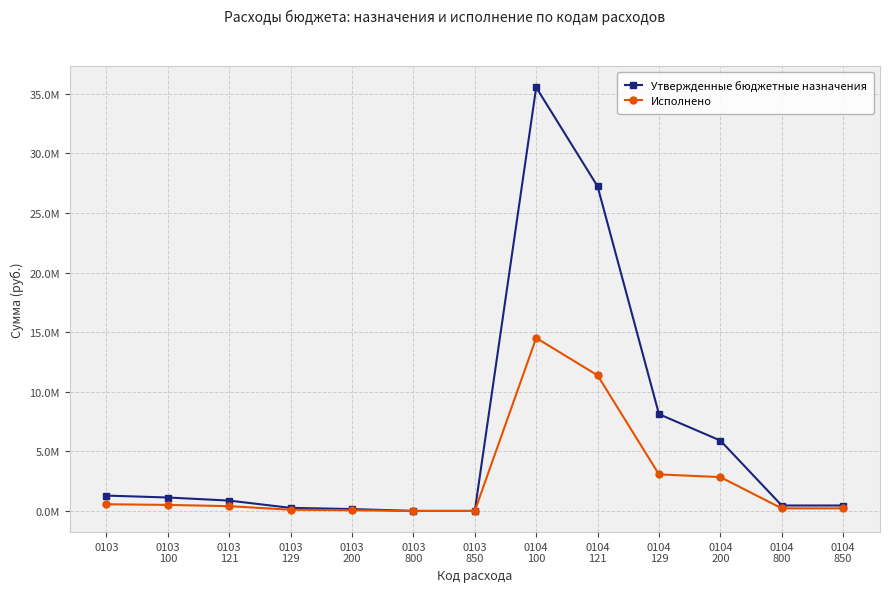

Which series has the largest total across all categories?

Утвержденные бюджетные назначения